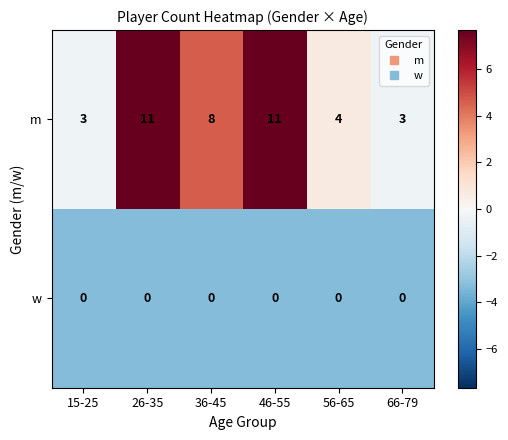

The m series shows 7 at 46-55. True or false?

False